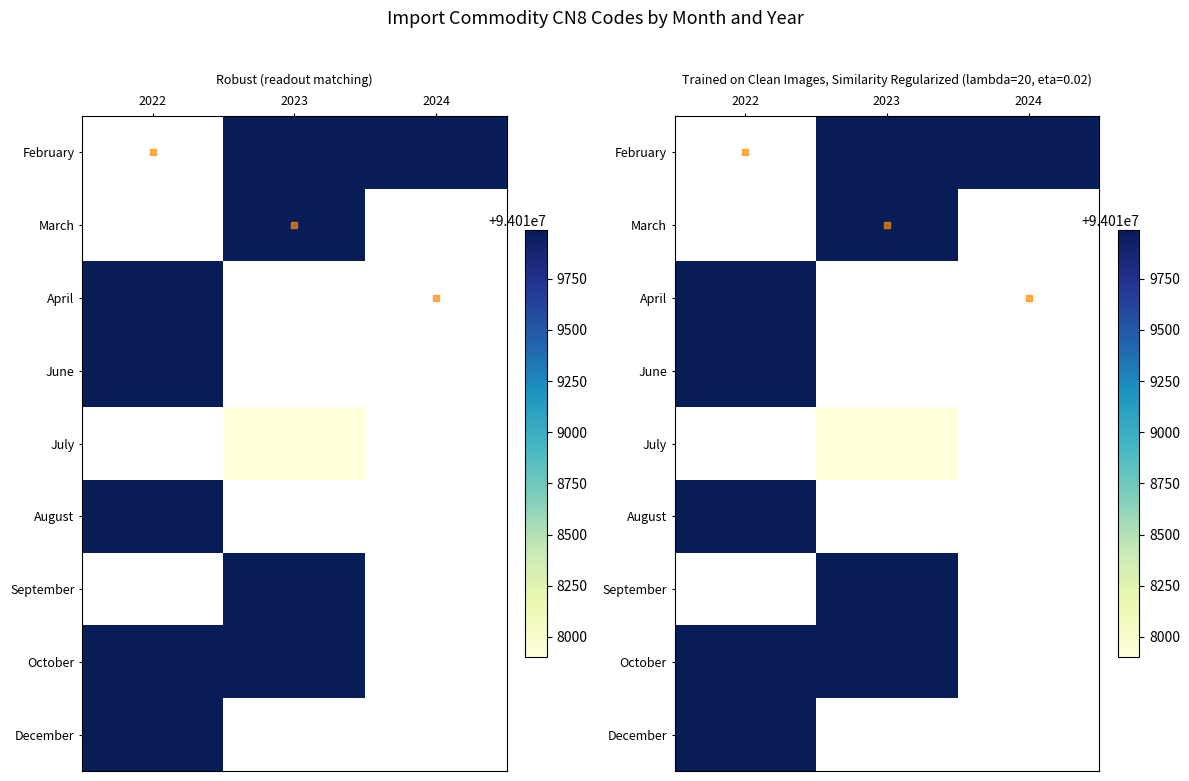

How many positive values does the September series have?

1